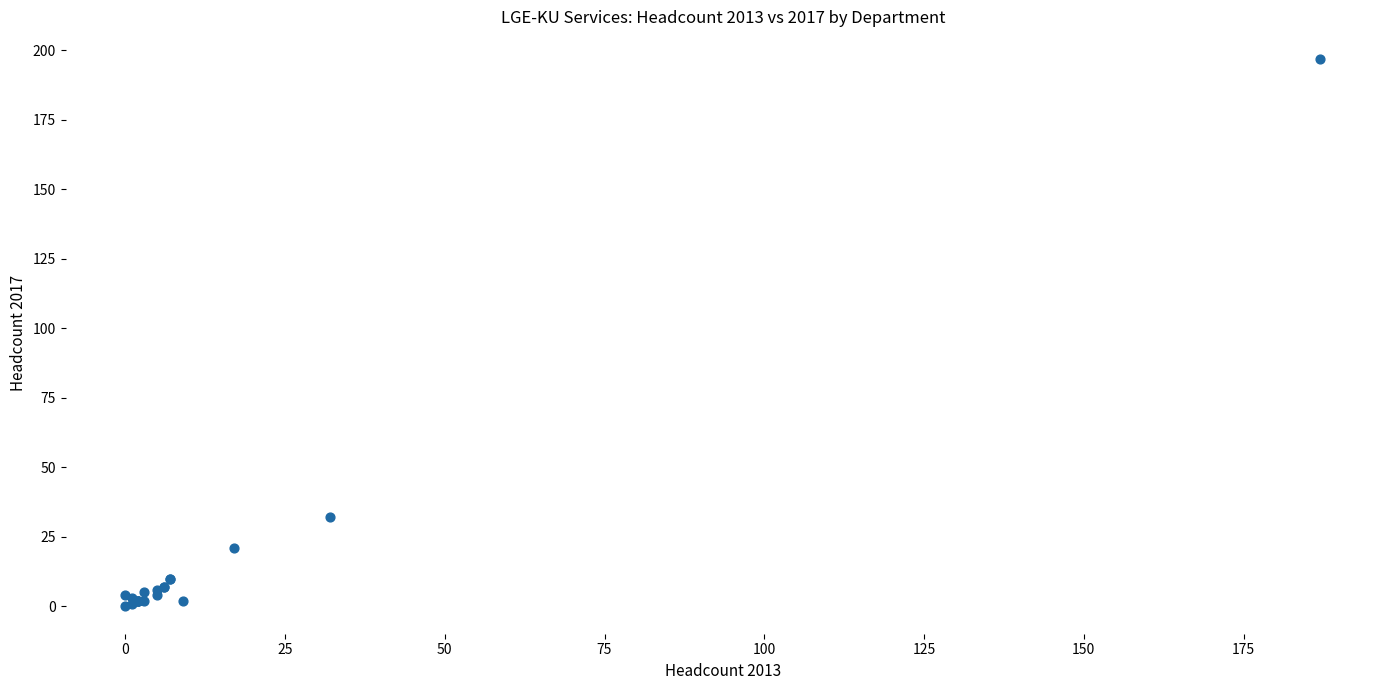

What Y value in the scatter plot is closest to 98?

32